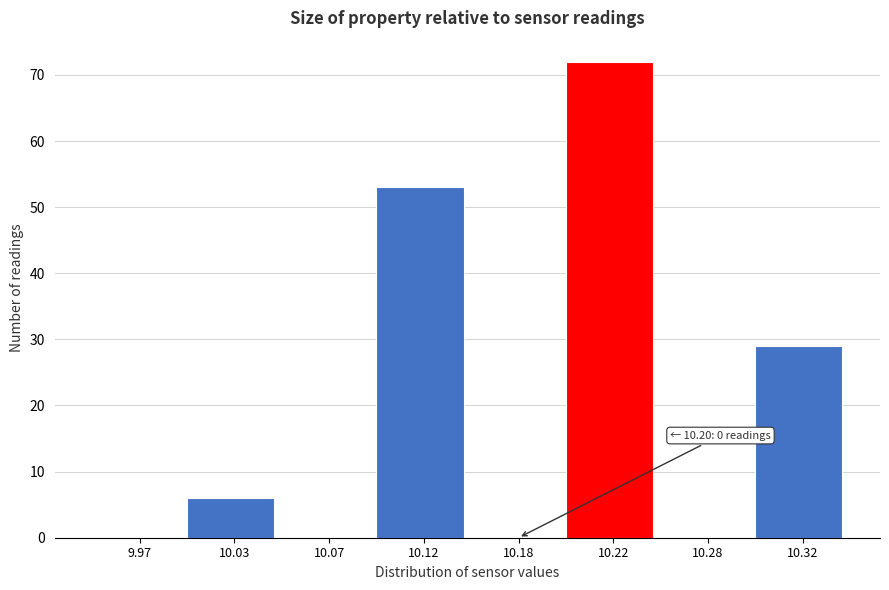

Reading left to right, extract all data points from this chart.

9.97=0	10.03=6	10.07=0	10.12=53	10.18=0	10.22=72	10.28=0	10.32=29